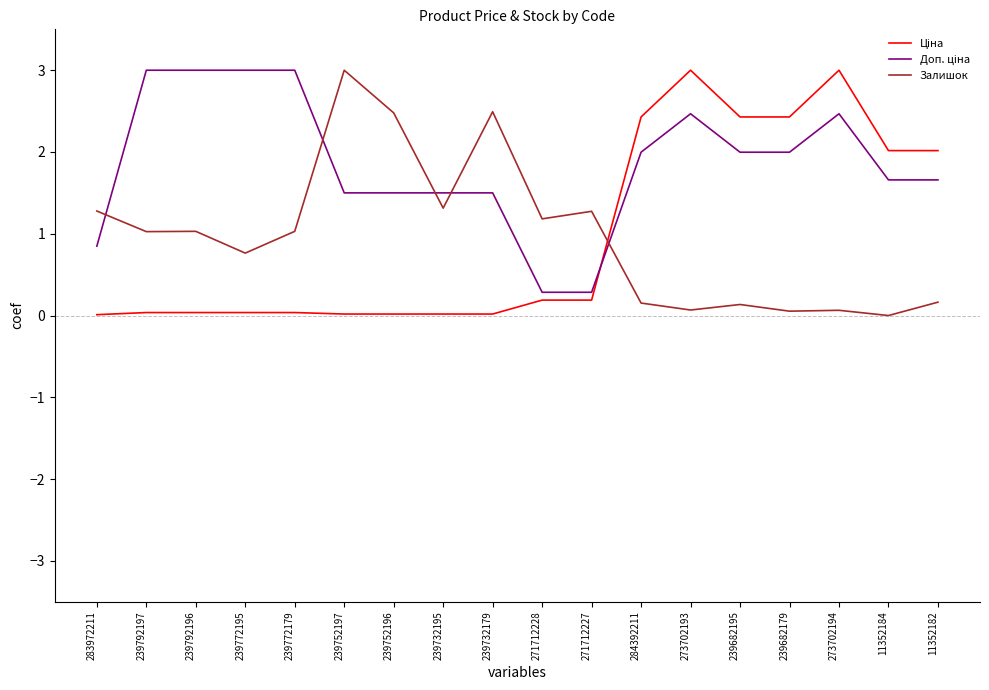

What is the total value across all series at 273702194?

5.5